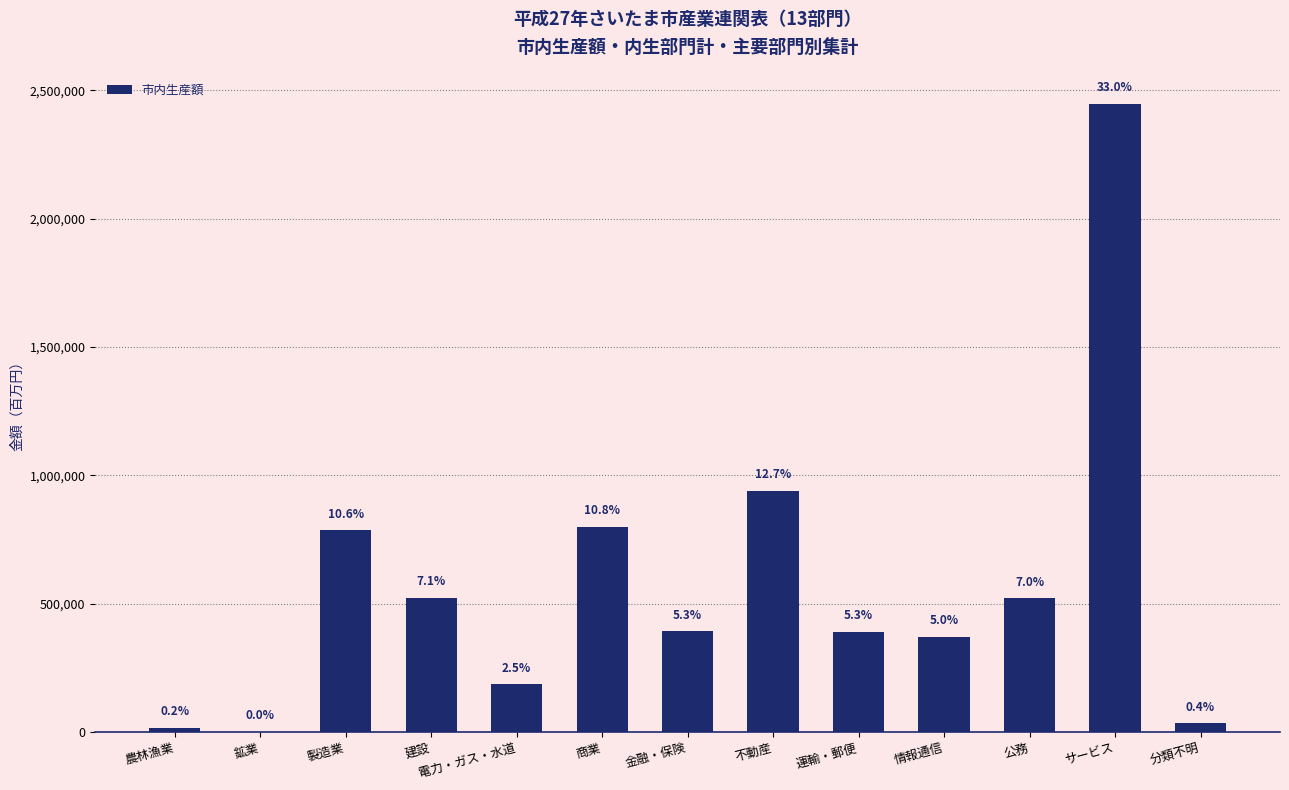

What is the difference between the values at サービス and 商業?

1648475